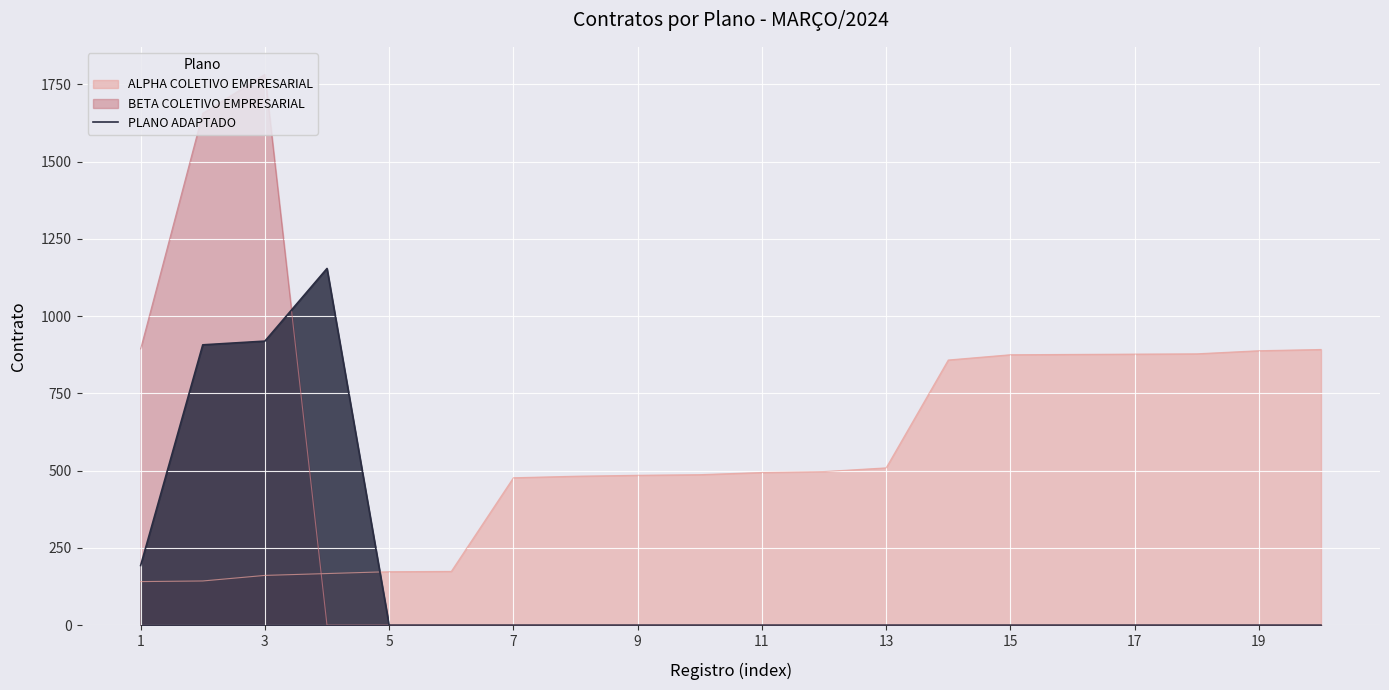

How many series are shown in this chart?

3